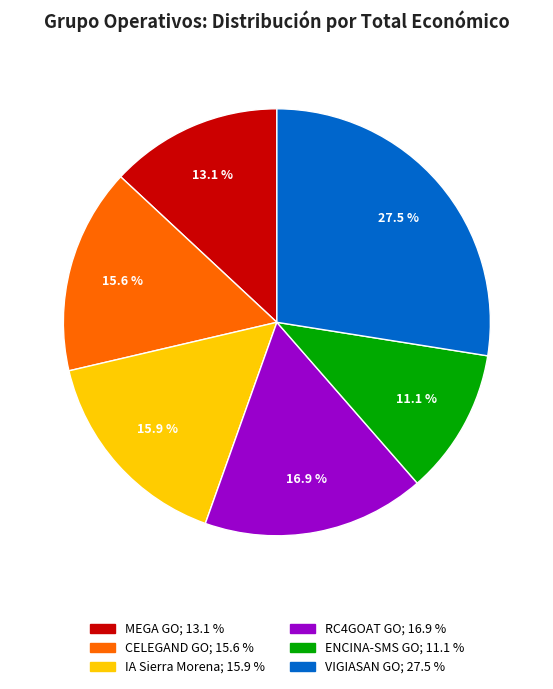

Is there any slice that represents more than half of the pie?

No